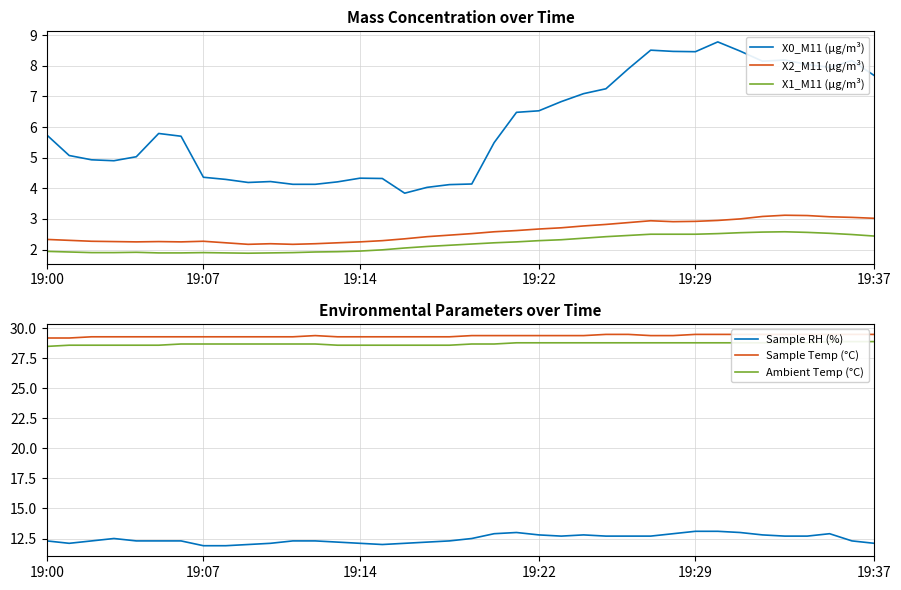

True or false: X0_M11 (μg/m³) and X1_M11 (μg/m³) cross at least once.

False